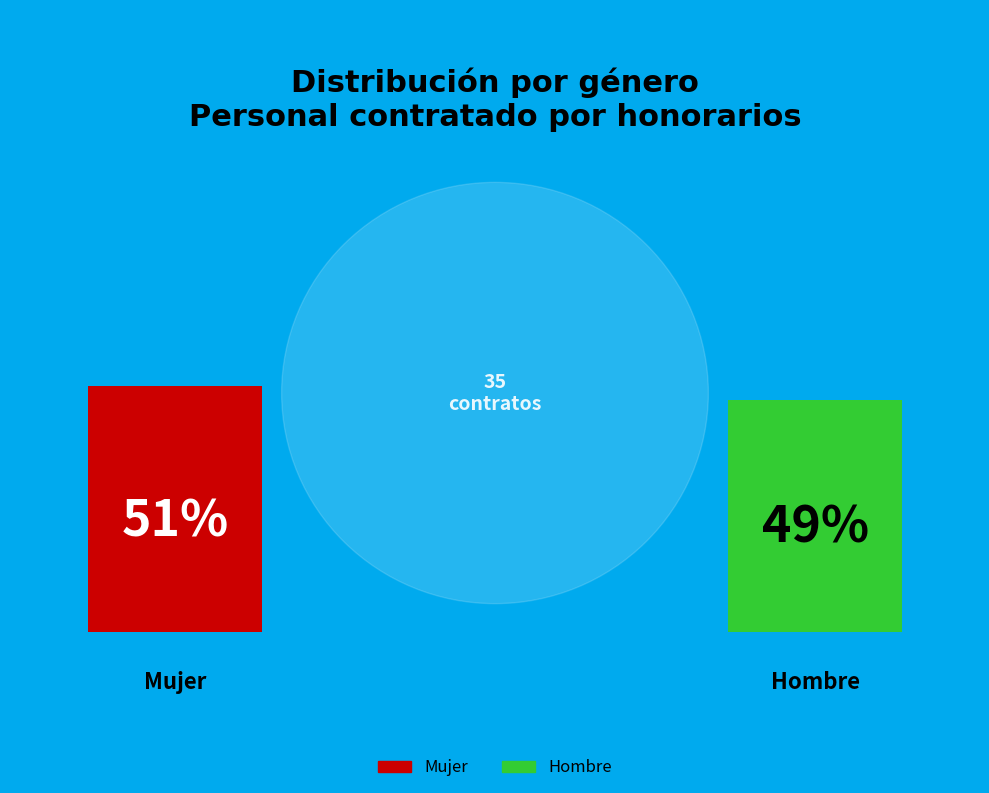

Which category has the smallest portion of the pie?

Hombre